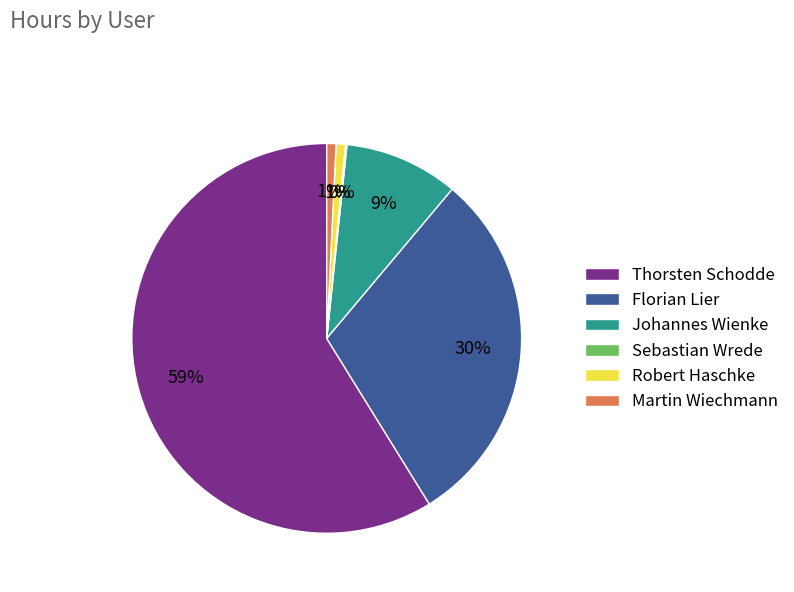

Which category accounts for the majority?

Thorsten Schodde